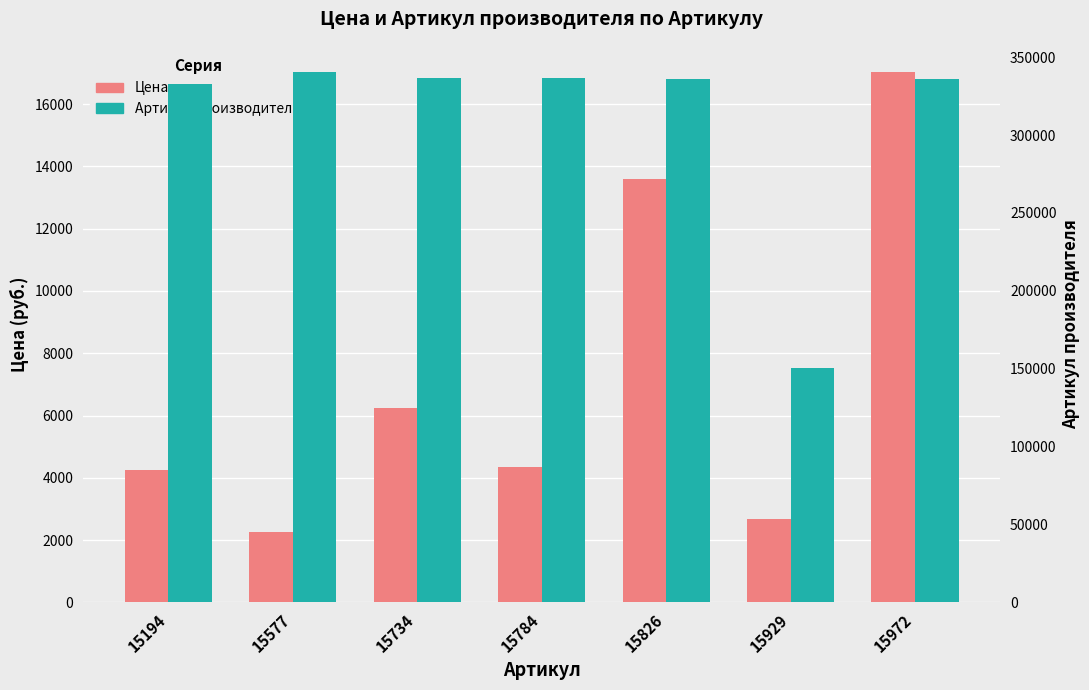

True or false: Цена has a value of 13586 at 15826.

True